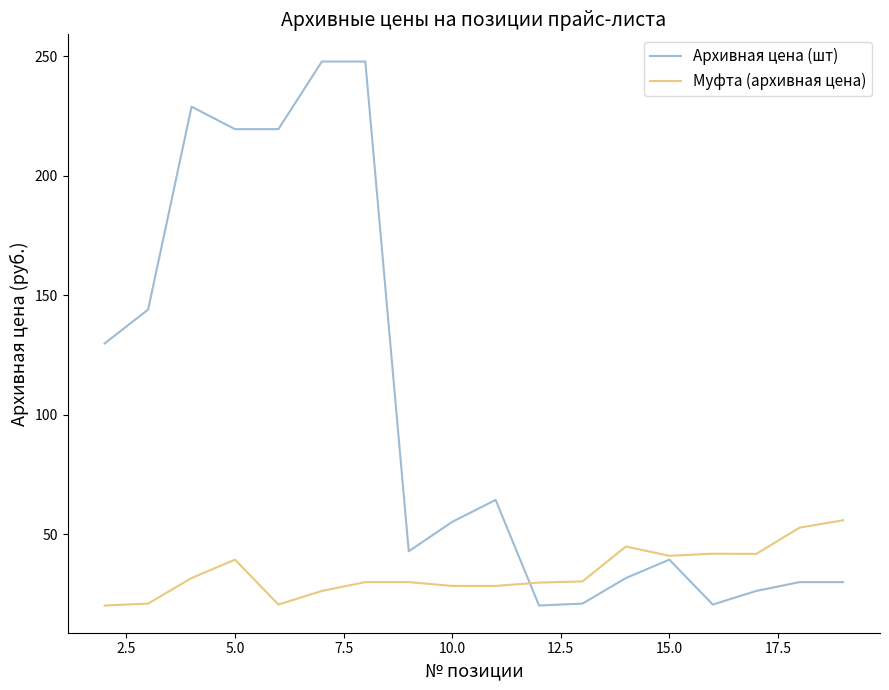

What is the minimum value for Муфта (архивная цена)?

20.1